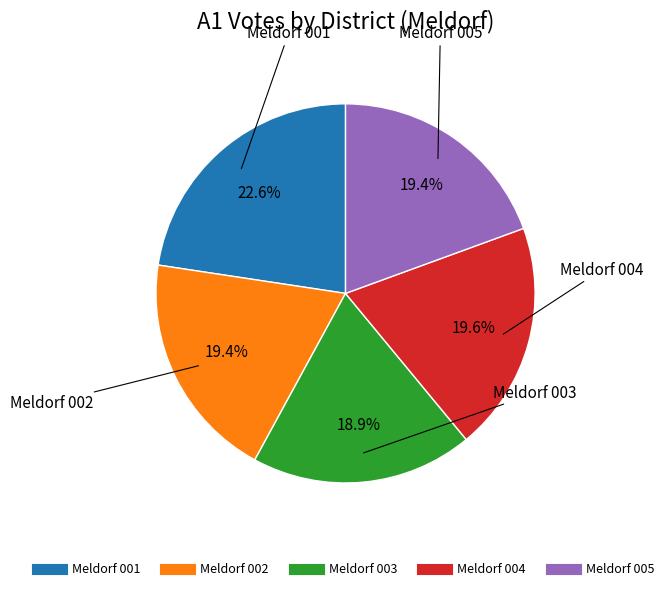

Is it true that Meldorf 001 is 23% of the pie?

True